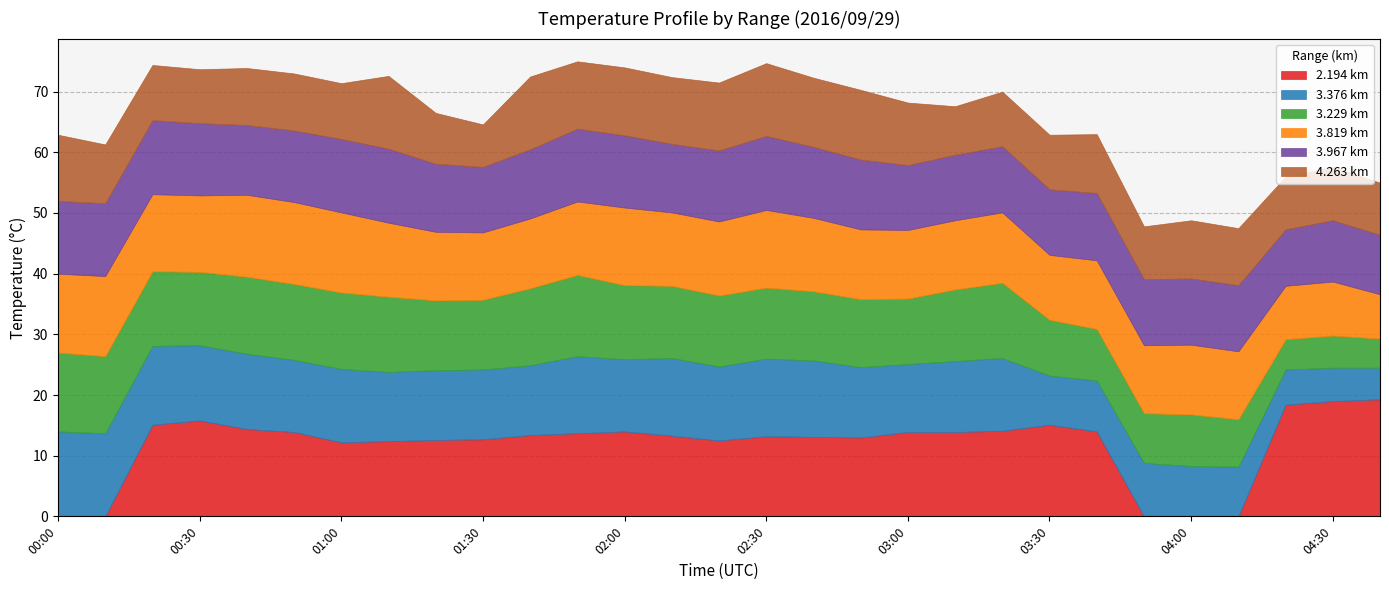

What is the label of the 26th point from the right?

00:30